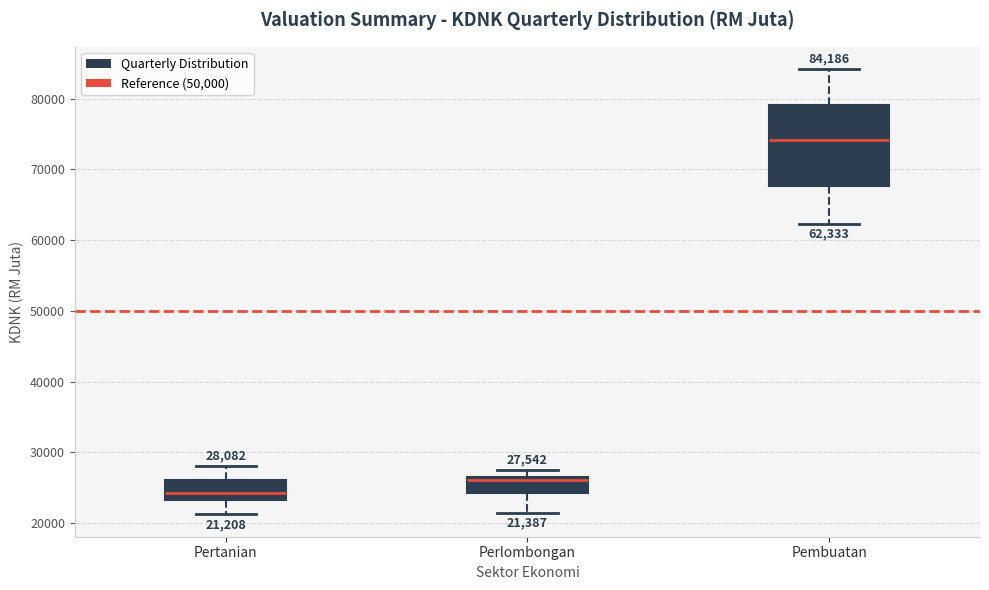

Comparing the boxes themselves (not the whiskers), which one is the tallest?

Pembuatan